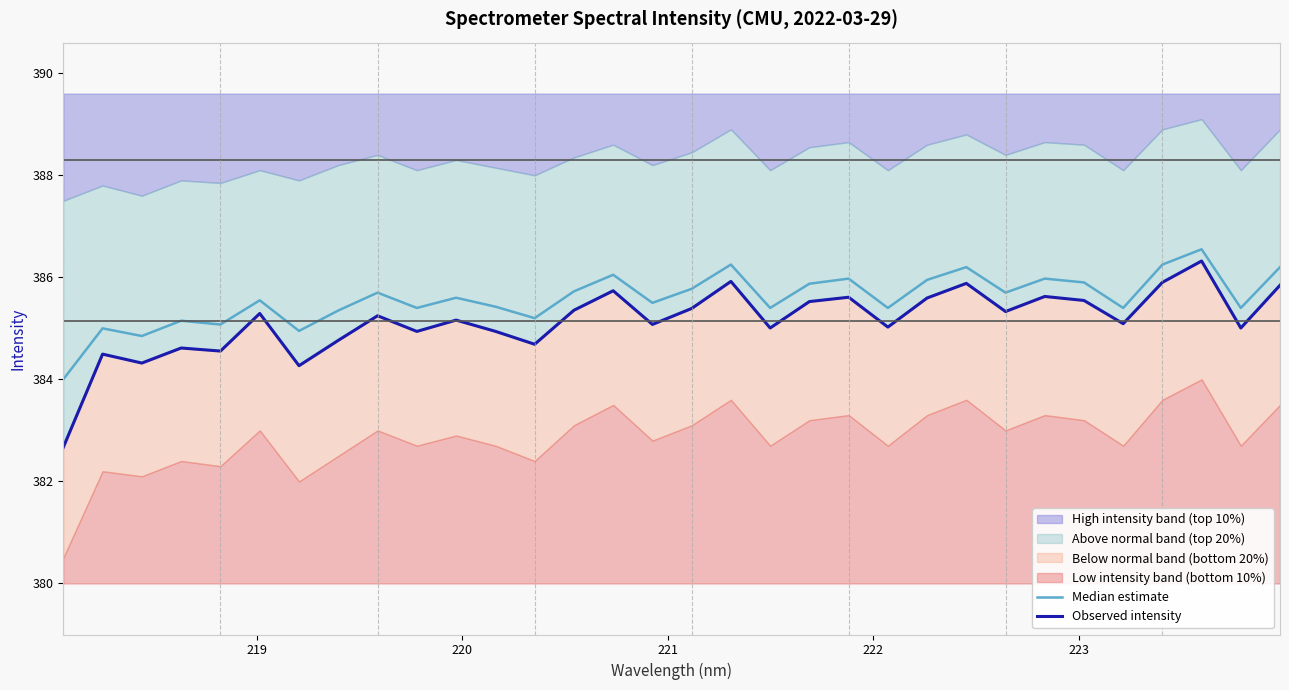

List the series in order of their peak value, lowest first.

Observed intensity, Median estimate